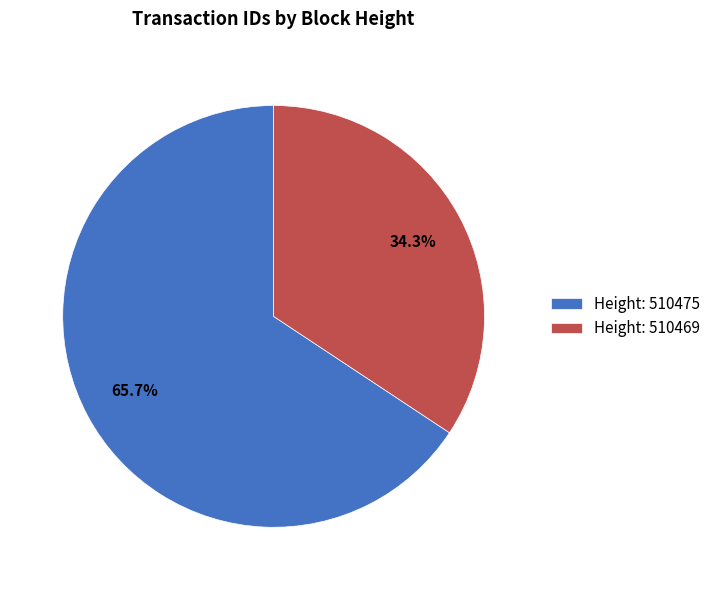

Rank the categories by value from lowest to highest.

Height: 510469, Height: 510475